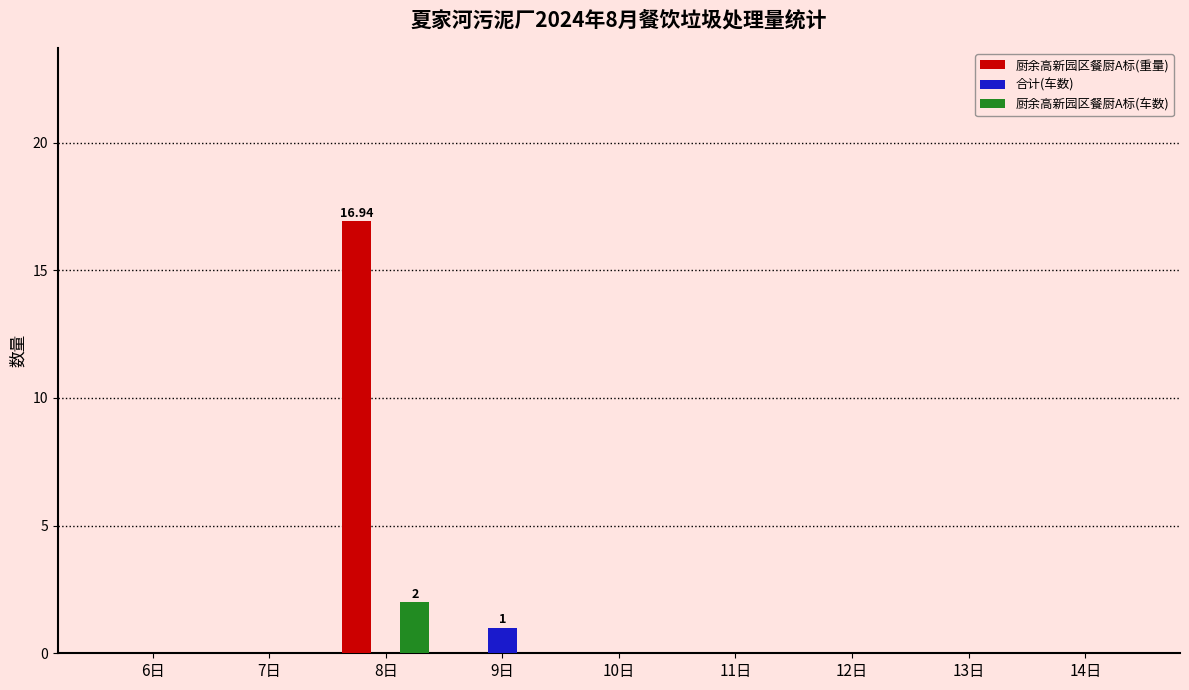

Reading right to left, extract all data points from this chart.

厨余高新园区餐厨A标(重量): 14日=0.0	13日=0.0	12日=0.0	11日=0.0	10日=0.0	9日=0.0	8日=16.9	7日=0.0	6日=0.0
合计(车数): 14日=0.0	13日=0.0	12日=0.0	11日=0.0	10日=0.0	9日=1.0	8日=0.0	7日=0.0	6日=0.0
厨余高新园区餐厨A标(车数): 14日=0.0	13日=0.0	12日=0.0	11日=0.0	10日=0.0	9日=0.0	8日=2.0	7日=0.0	6日=0.0